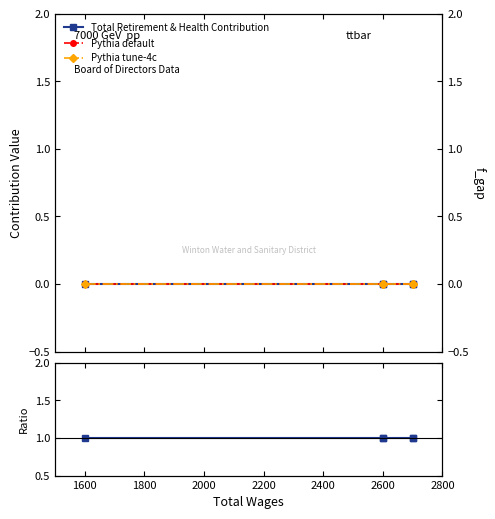

True or false: Total Retirement & Health Contribution has more than 2 interior local peaks.

False